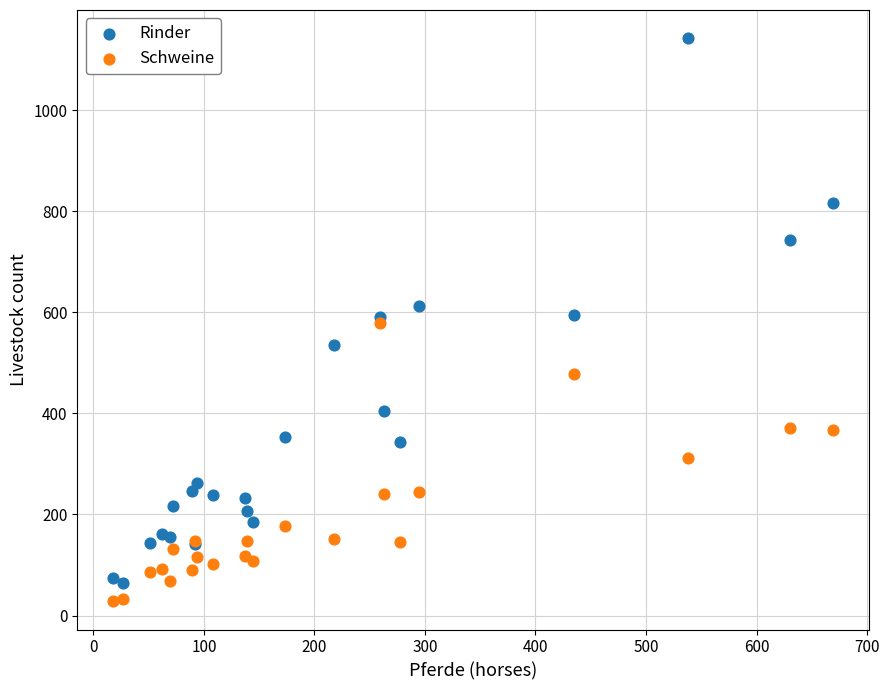

Which series reaches the maximum Y coordinate?

Rinder